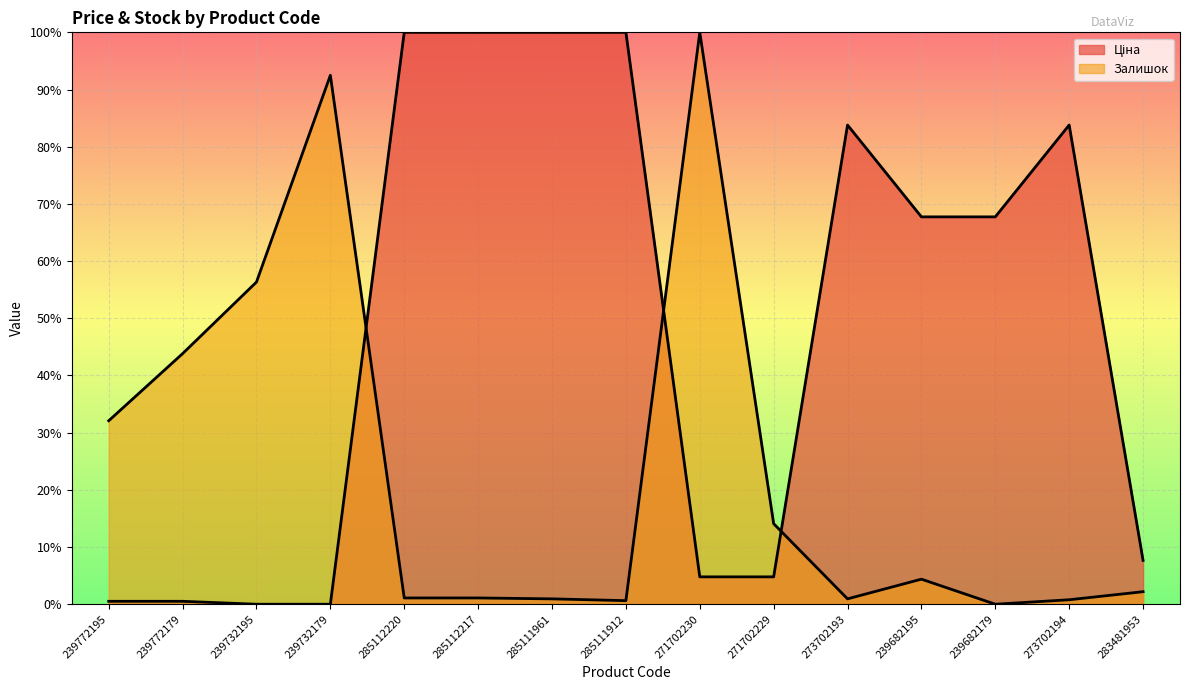

Which series has the largest total across all categories?

Ціна